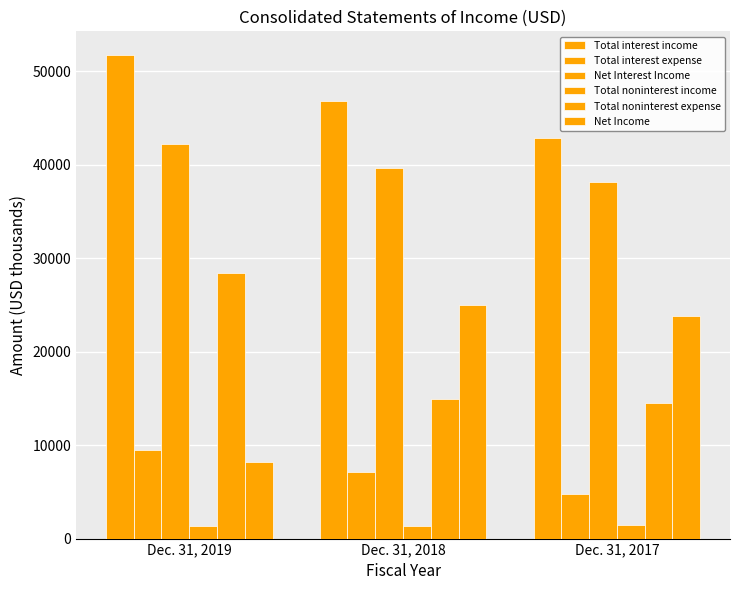

How many bars are there in each group?

6